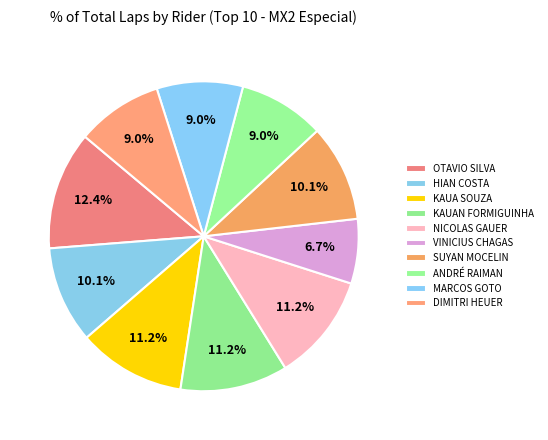

Is there any slice that represents more than half of the pie?

No